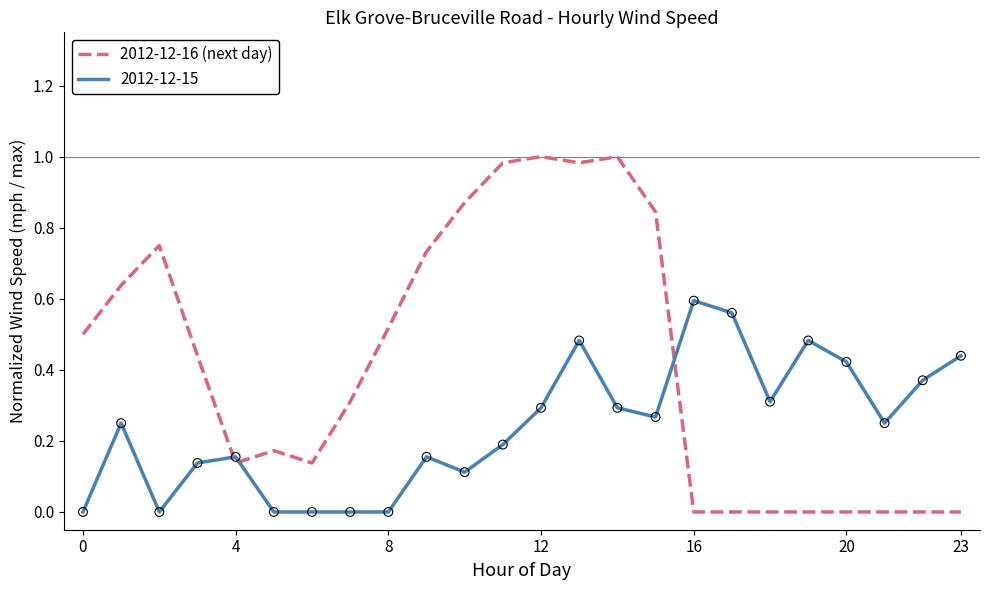

Which series has the largest range (max minus min)?

2012-12-16 (next day)